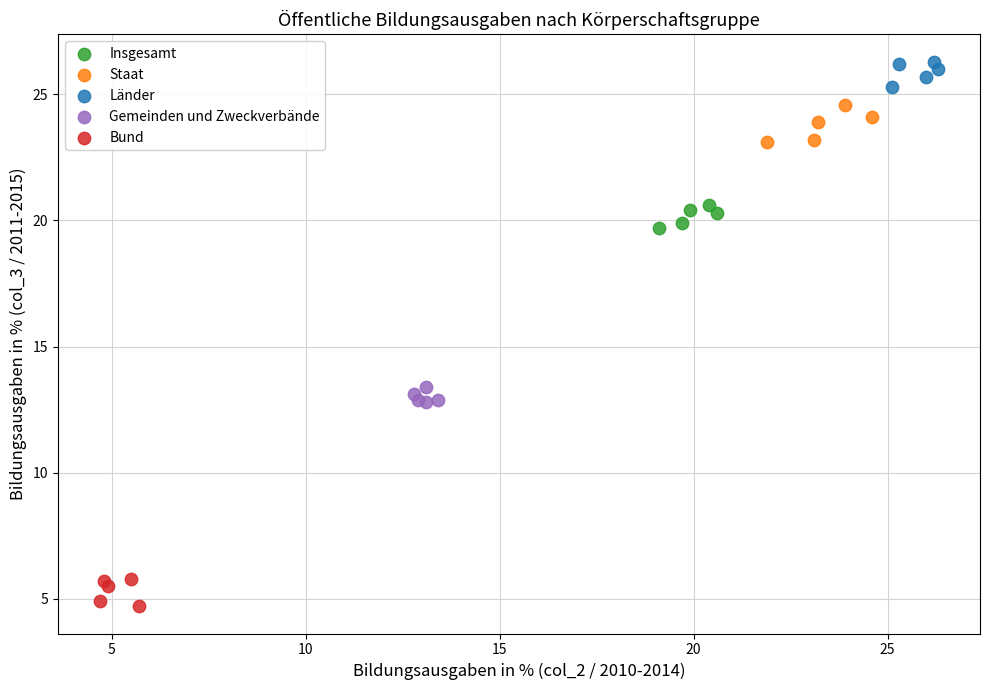

Which series has the widest spread of Y values?

Staat